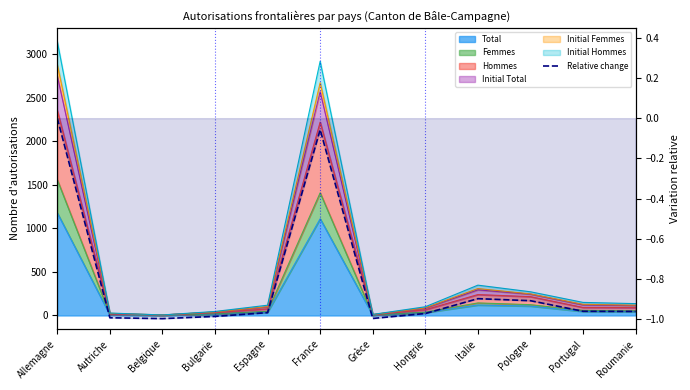

Rank the categories by value from highest to lowest.

Allemagne, France, Italie, Pologne, Portugal, Roumanie, Espagne, Hongrie, Bulgarie, Autriche, Grèce, Belgique